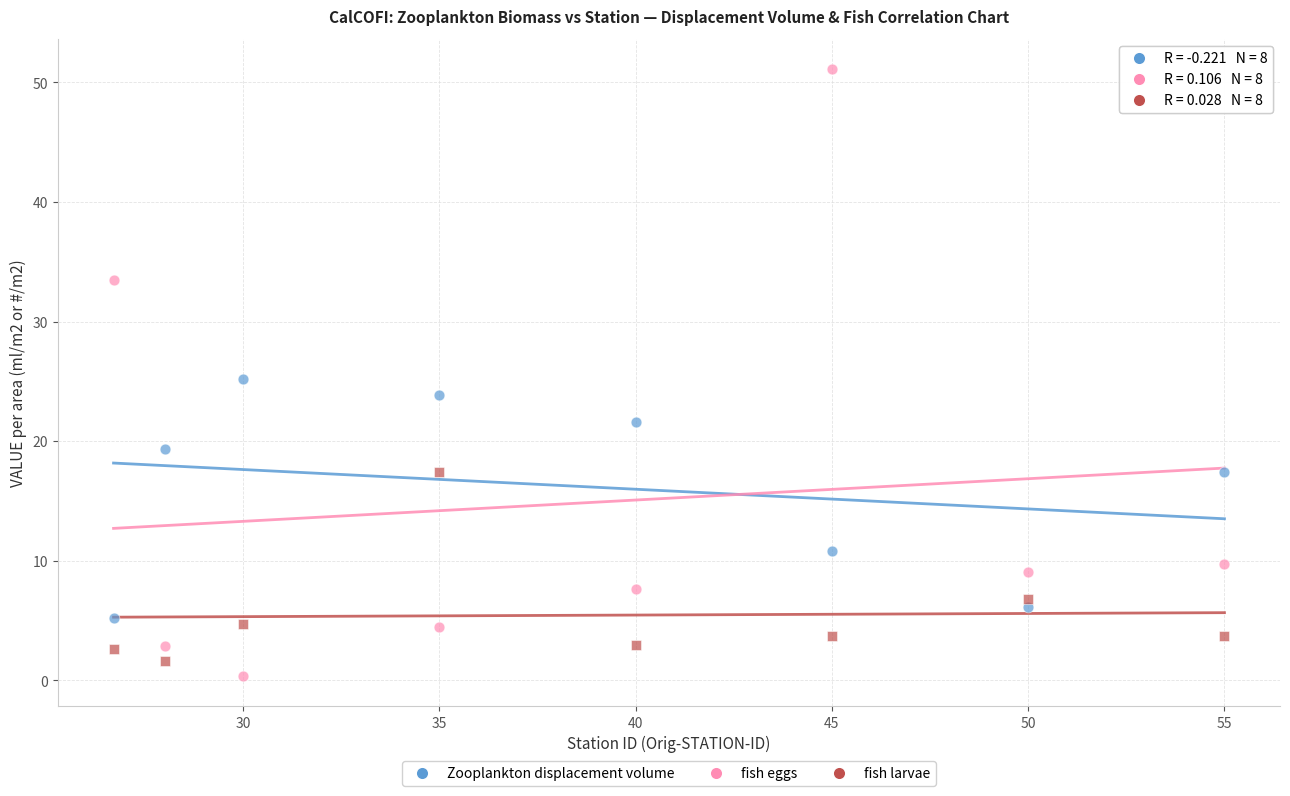

Which series contains the highest Y value?

fish eggs